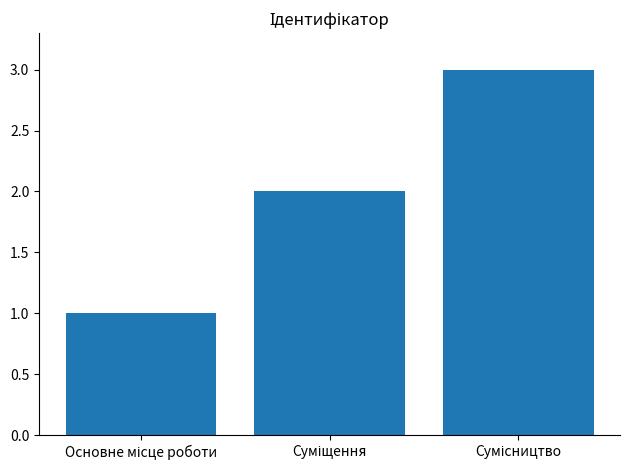

What is the sum of all values?

6